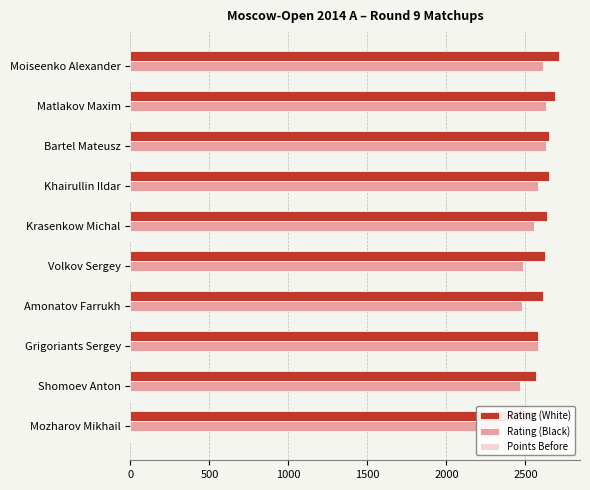

What are all the series names shown in the legend?

Rating (White), Rating (Black), Points Before